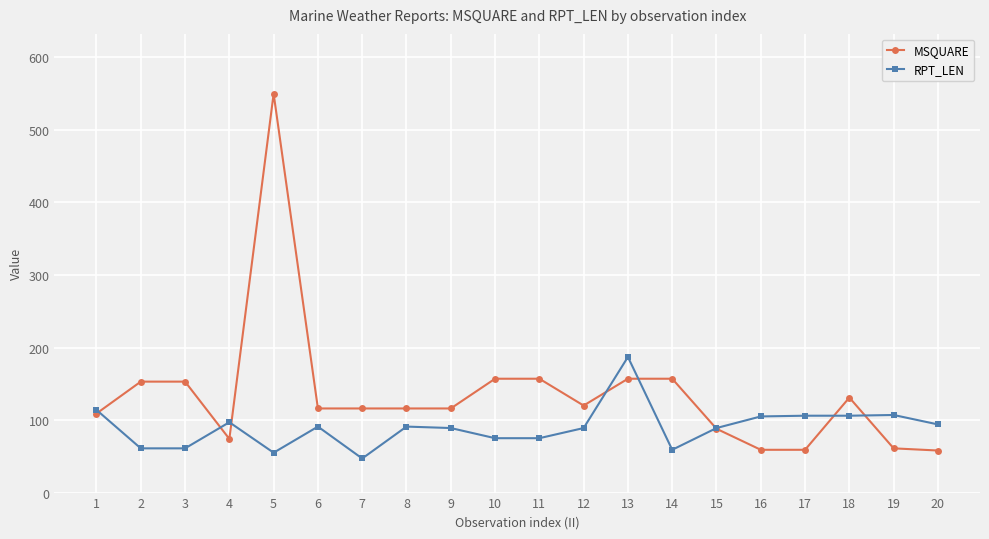

How many lines are shown in the chart?

2